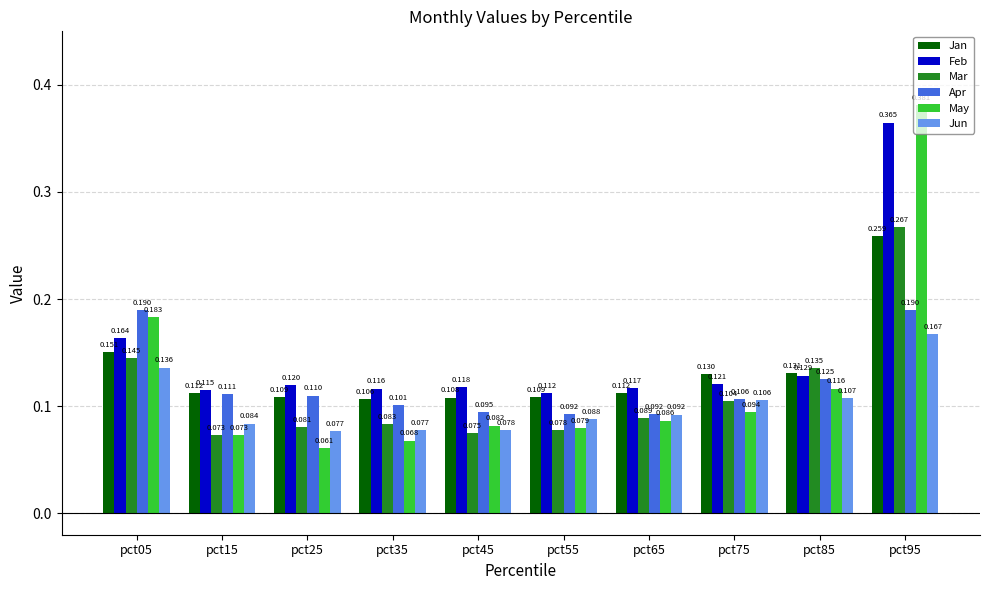

At which category is the sum across all series the highest?

pct95